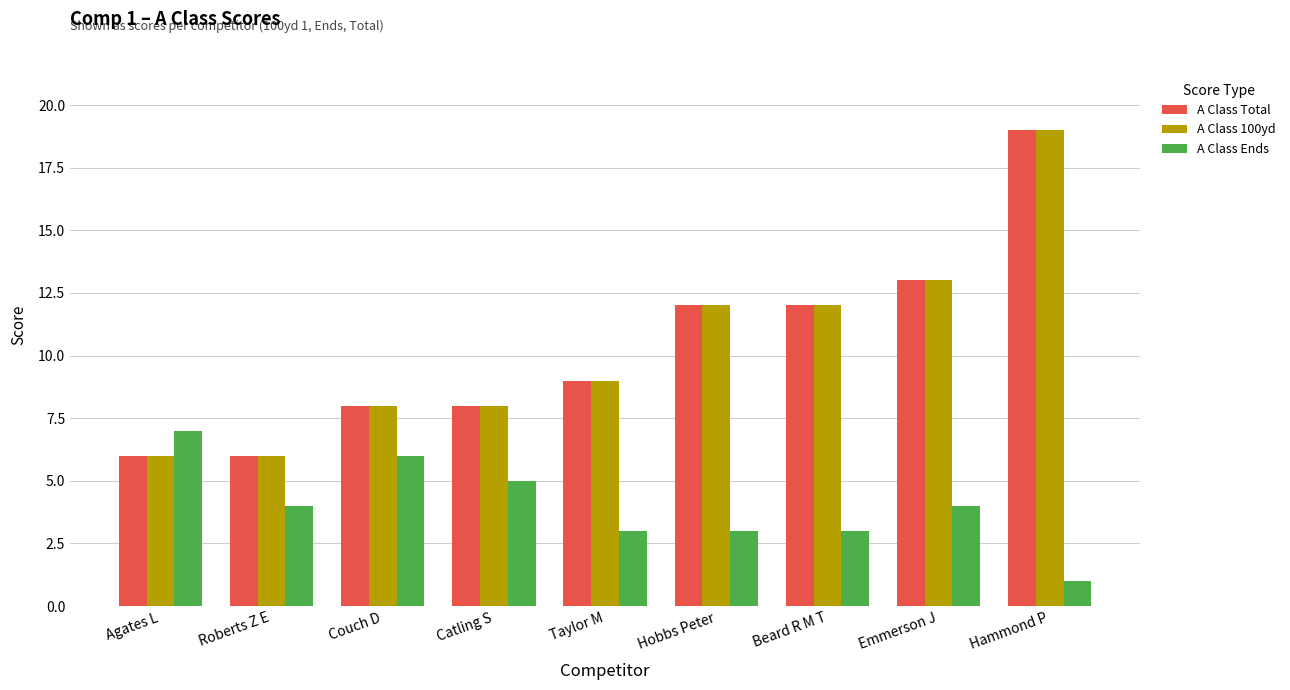

What is the minimum value for A Class Ends?

1